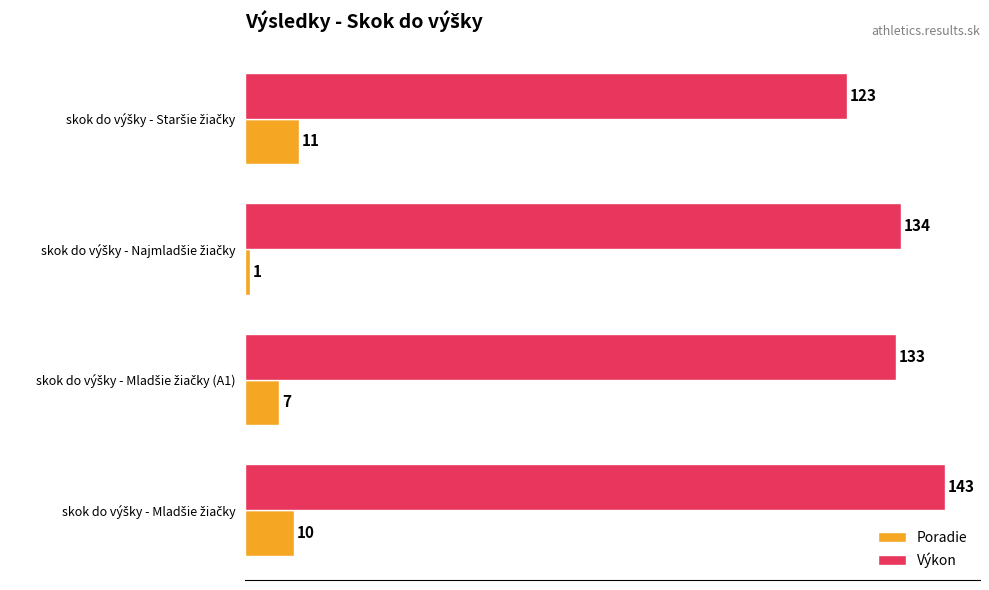

What is the maximum value for Poradie?

11